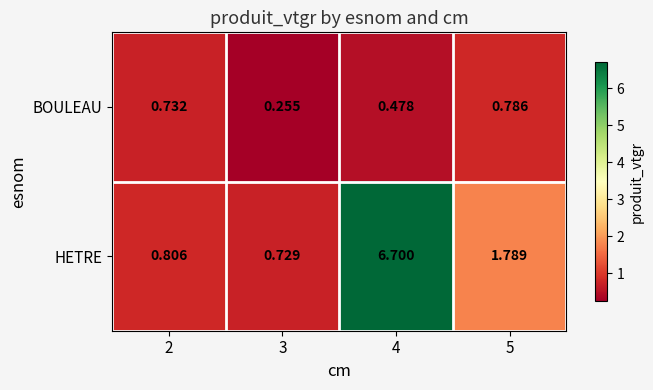

Which series changed the most between 2 and 4?

HETRE